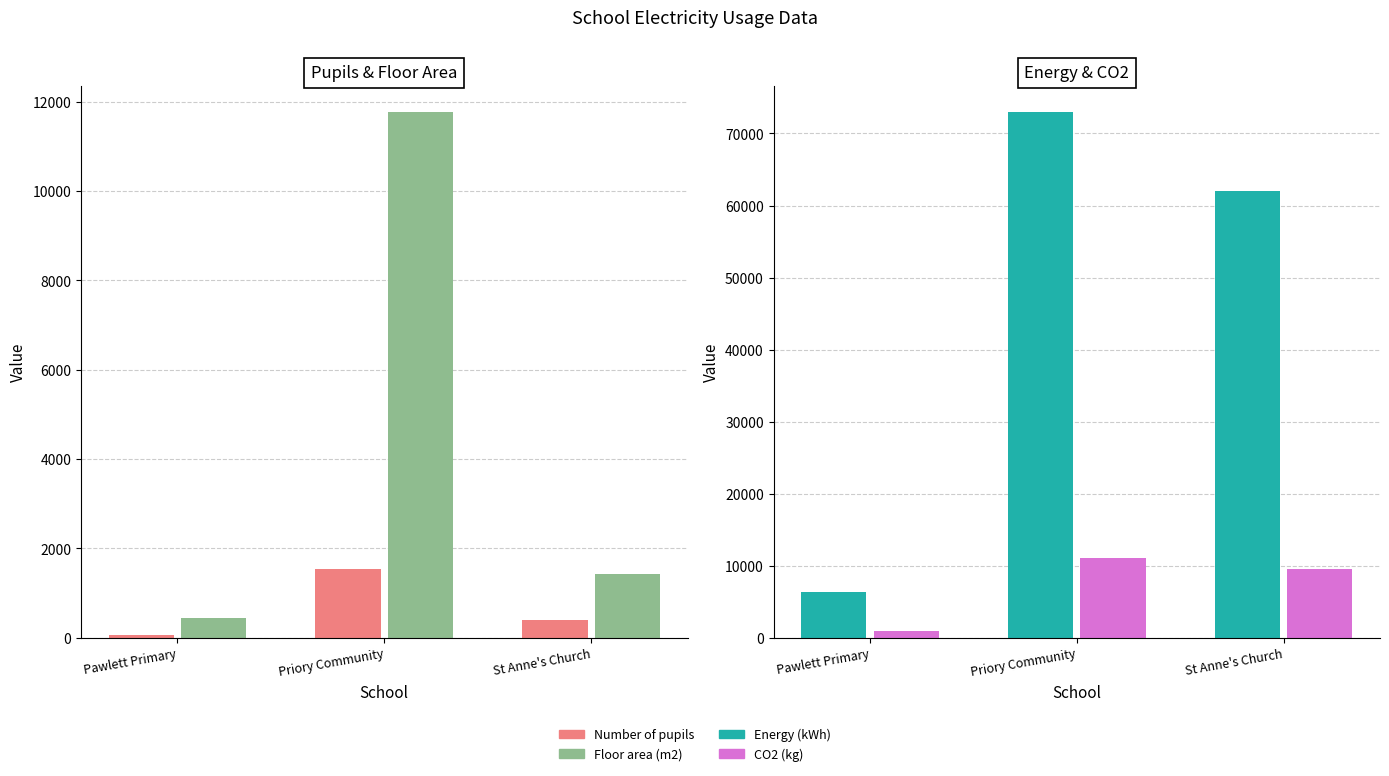

What value does the Floor area (m2) series have at Pawlett Primary?

435.9